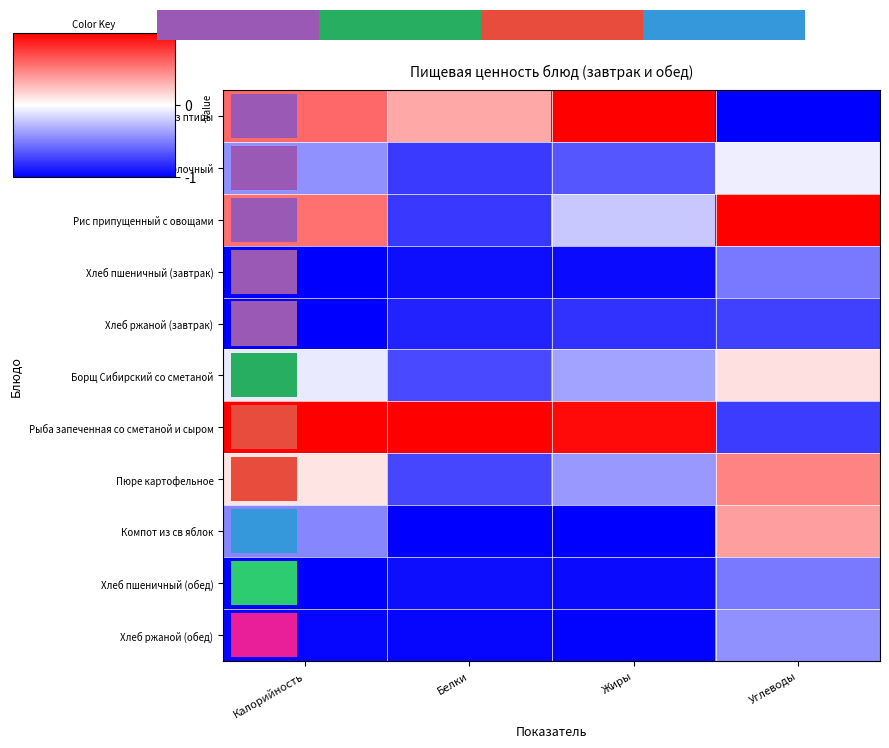

At which category is the sum across all series the highest?

Углеводы